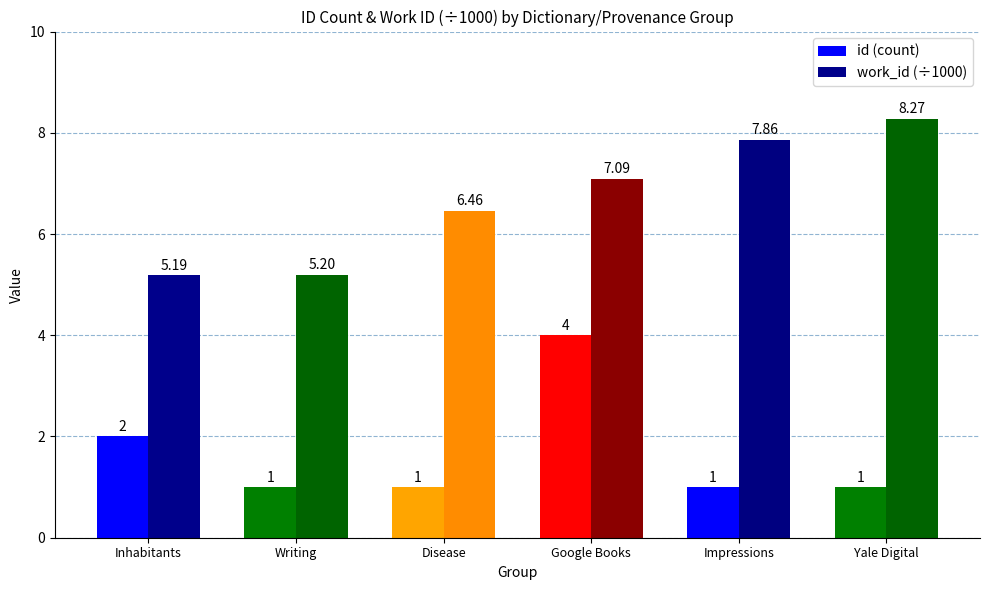

The value of work_id (÷1000) at Writing is 9.1. True or false?

False